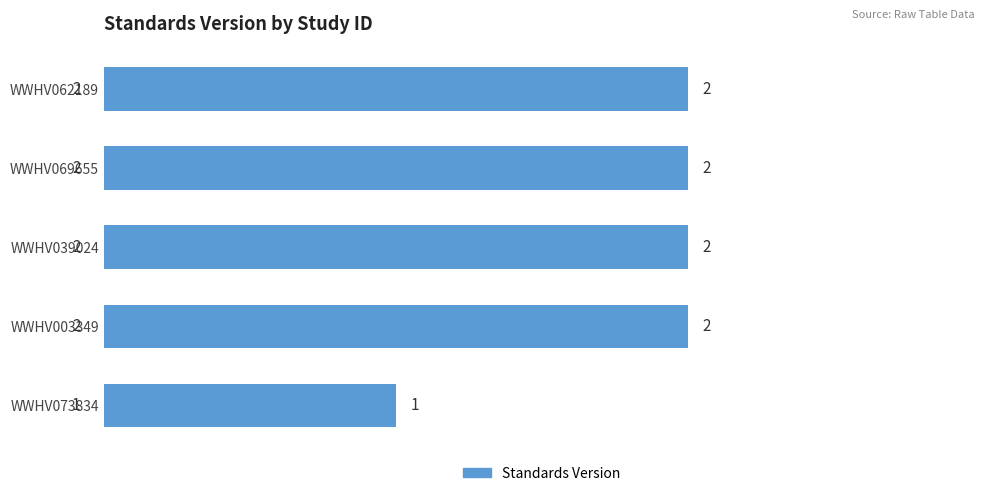

Approximately how many times larger is the value at WWHV069655 compared to WWHV003349?

1.0